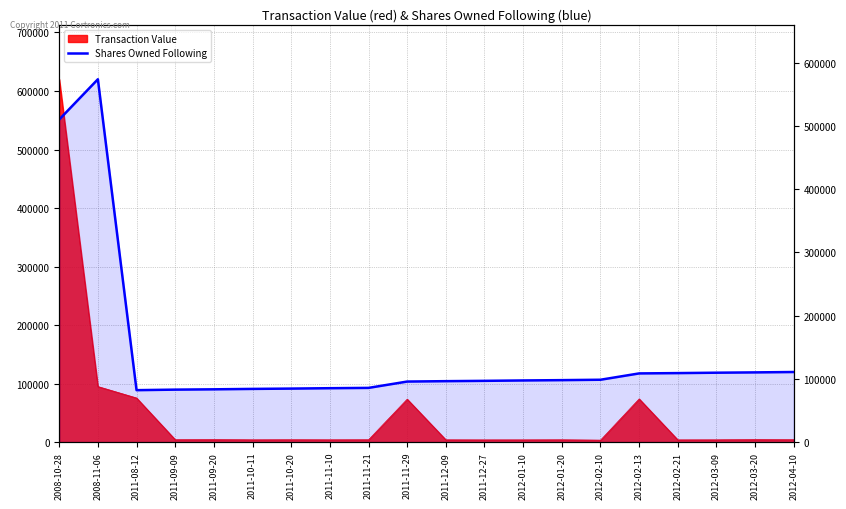

Reading right to left, transcribe all the data shown in this chart.

2012-04-10=110877	2012-03-20=110276	2012-03-09=109776	2012-02-21=109155	2012-02-13=108655	2012-02-10=98655	2012-01-20=98036	2012-01-10=97536	2011-12-27=96912	2011-12-09=96412	2011-11-29=95786	2011-11-21=85786	2011-11-10=85286	2011-10-20=84664	2011-10-11=84164	2011-09-20=83515	2011-09-09=83015	2011-08-12=82182	2008-11-06=573621	2008-10-28=510000